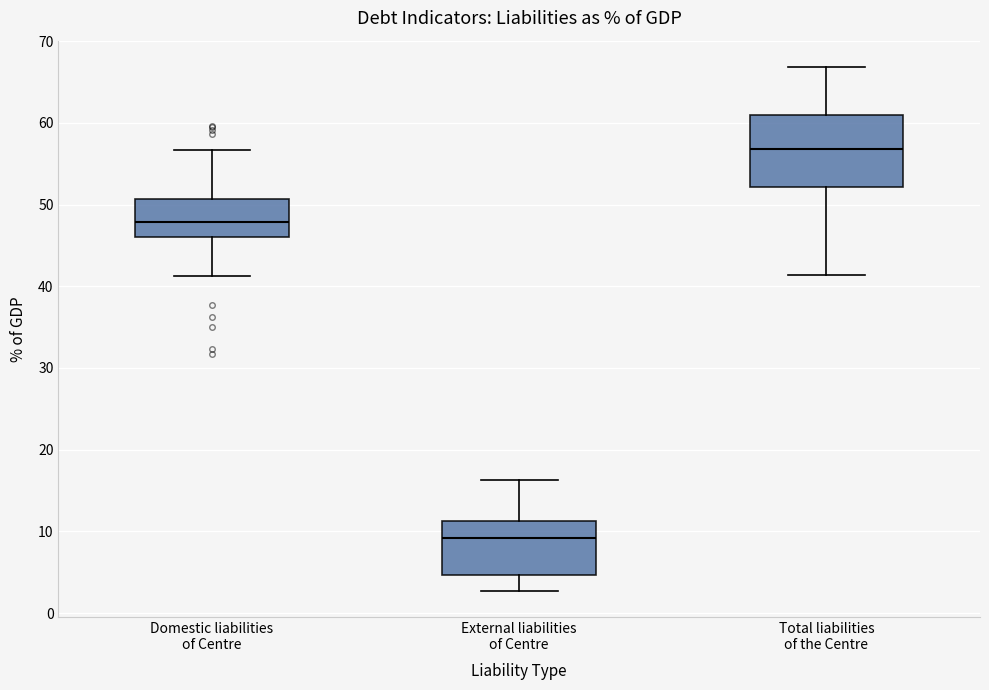

Reading left to right, read every box against the y-axis: the position of its median line, the range the box covers, and the ends of its whiskers. The values are not printed on the chart, so give them approximately, as read against the axis.

Domestic liabilities of Centre: median 48, box 46 to 51, whiskers 41 to 57
External liabilities of Centre: median 9, box 5 to 11, whiskers 3 to 16
Total liabilities of the Centre: median 57, box 52 to 61, whiskers 41 to 67